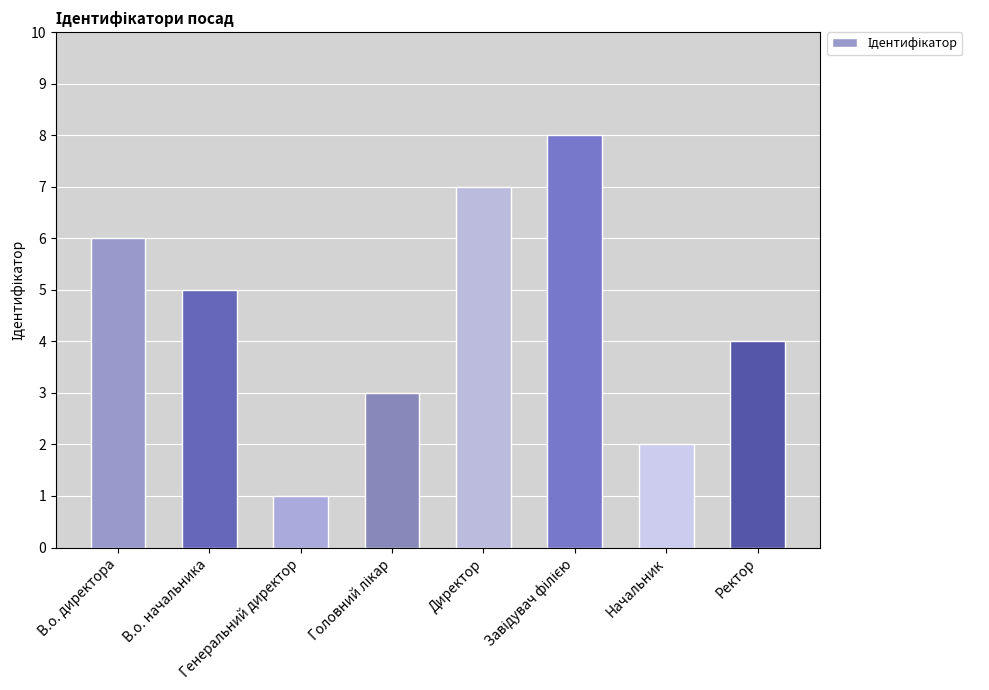

What is the sum of all values?

36